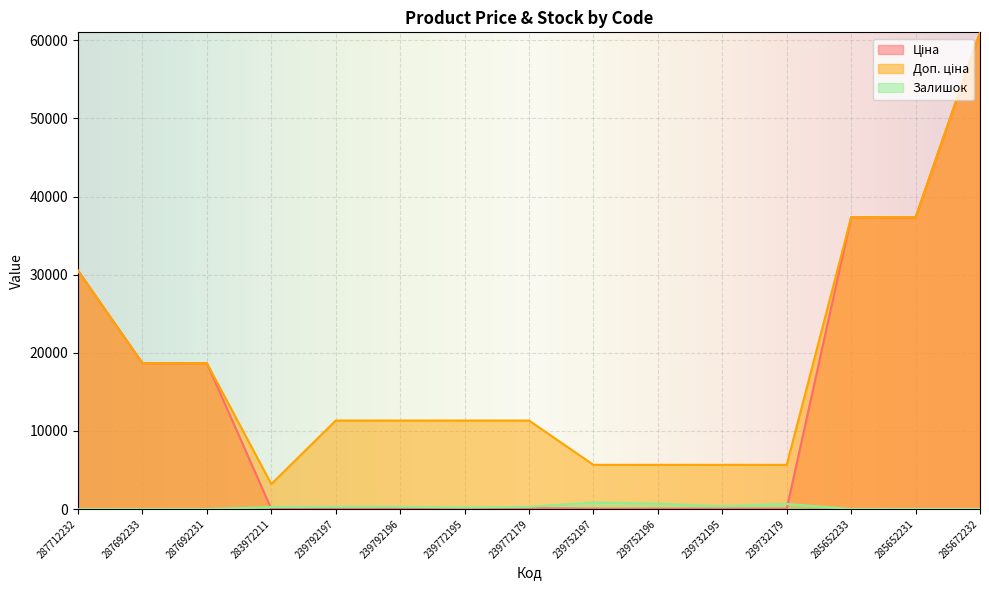

Which has a higher value, 287692233 or 239772195?

287692233